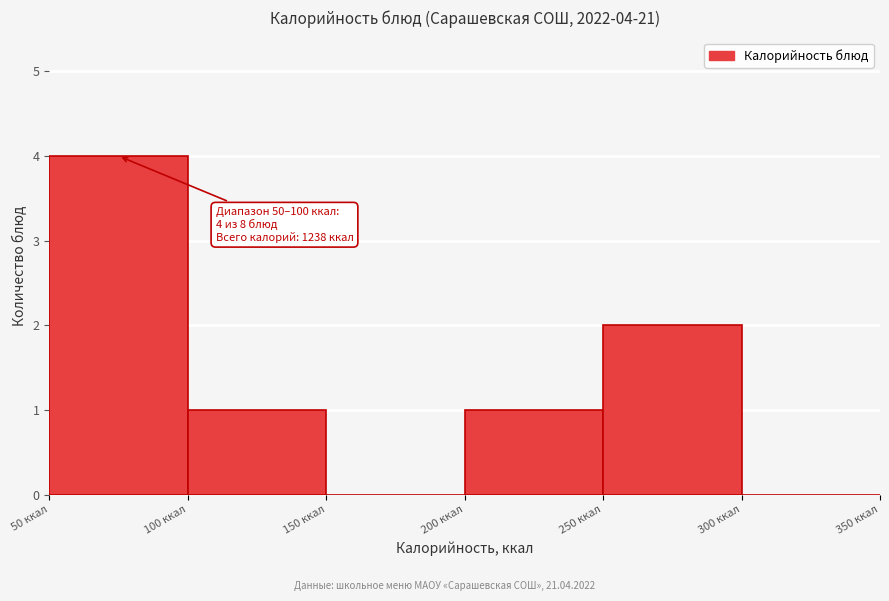

Which range on the x-axis has the tallest bar?

50 to 100